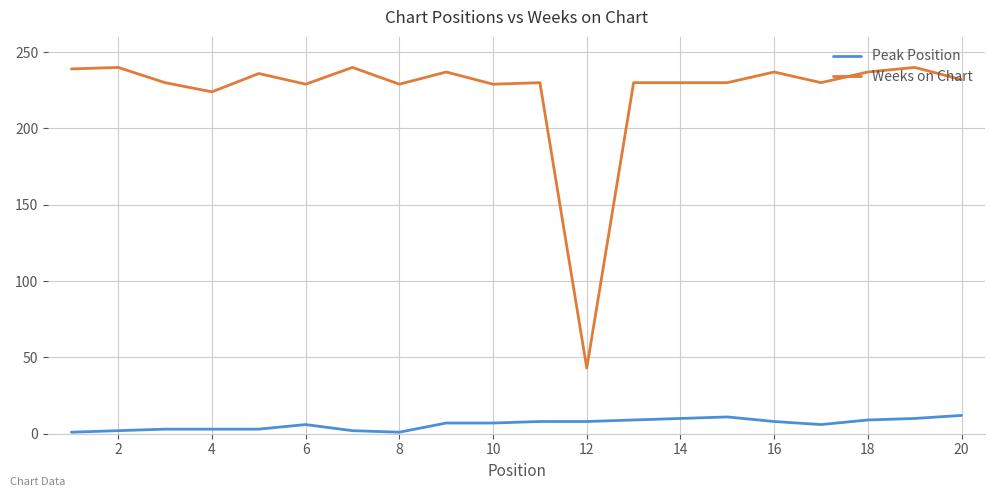

Which series has the largest range (max minus min)?

Weeks on Chart